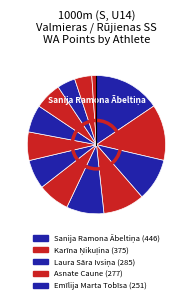

Which category has the biggest portion of the pie?

Sanija Ramona Ābeltiņa